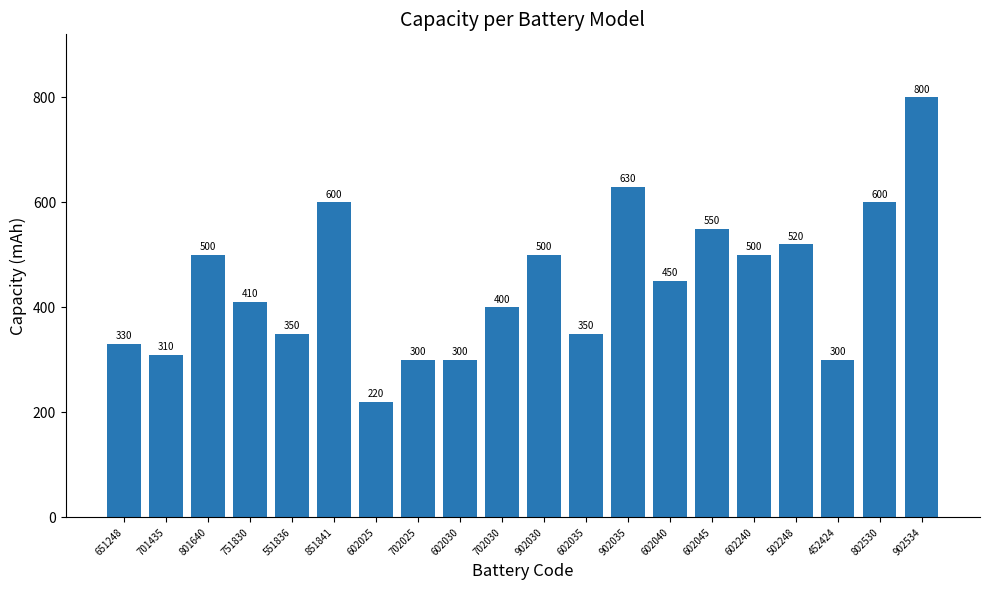

Which label corresponds to the smallest value in the chart?

602025